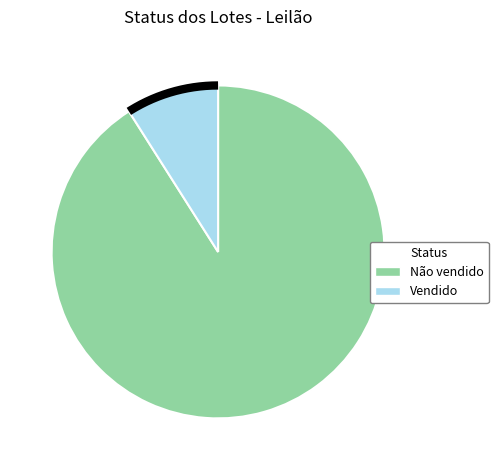

Rank the categories by value from lowest to highest.

Vendido, Não vendido